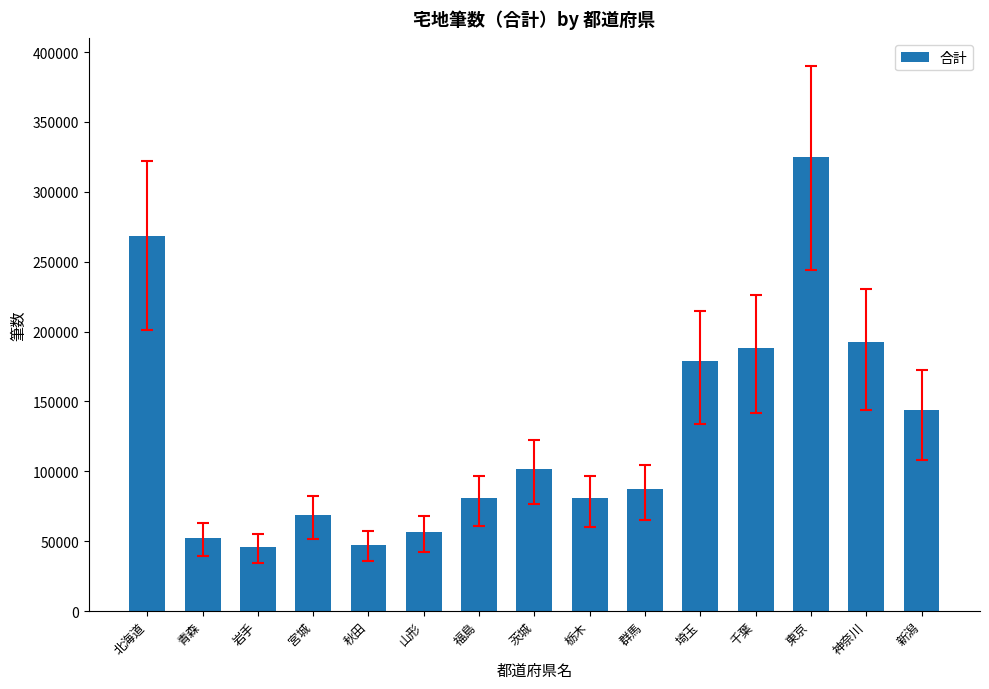

What is the average value?

127905